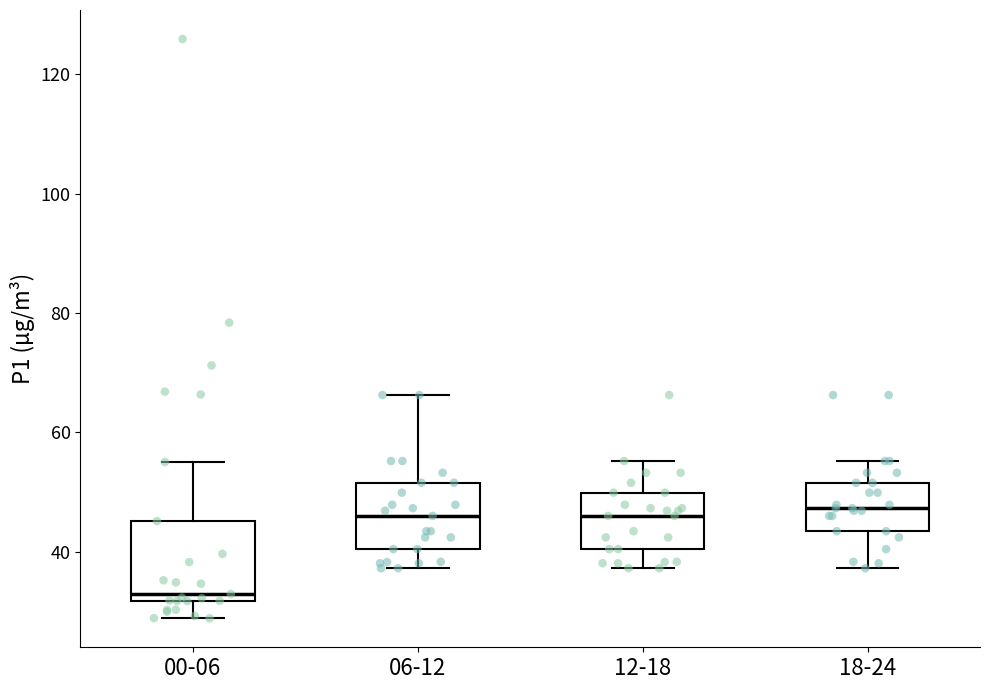

Reading left to right, transcribe this box plot: for each box, give where its median line is, the range the box spans, and where its two whiskers end, as read against the y-axis. The values are not printed on the chart, so give them approximately, as read against the axis.

00-06: median 32 (just above the box's lower edge), box 32 to 46, whiskers 28 to 56
06-12: median 46, box 40 to 52, whiskers 38 to 66
12-18: median 46, box 40 to 50, whiskers 38 to 56
18-24: median 48, box 44 to 52, whiskers 38 to 56